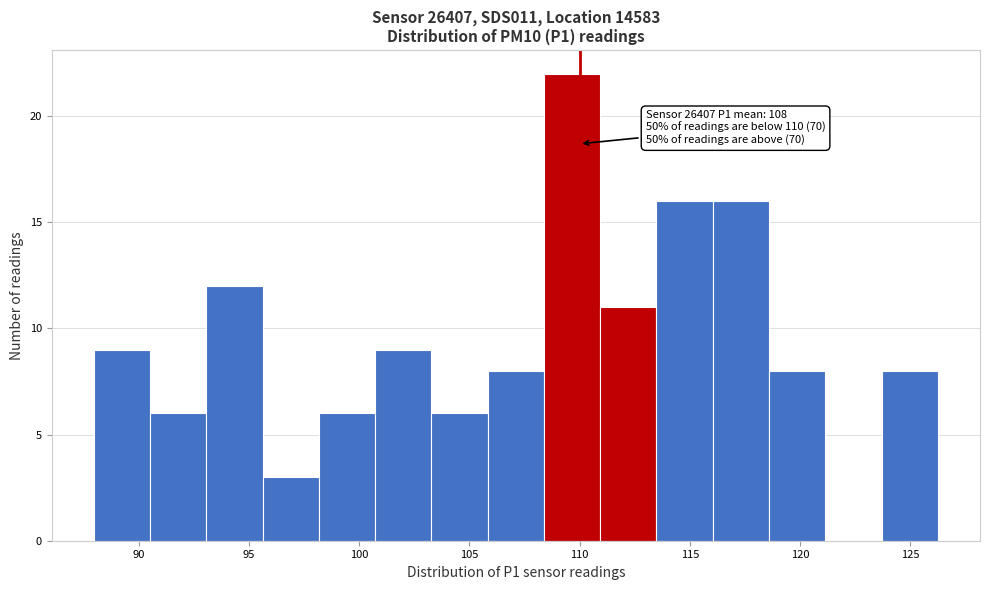

Which range on the x-axis has the tallest bar?

108.5 to 111.0